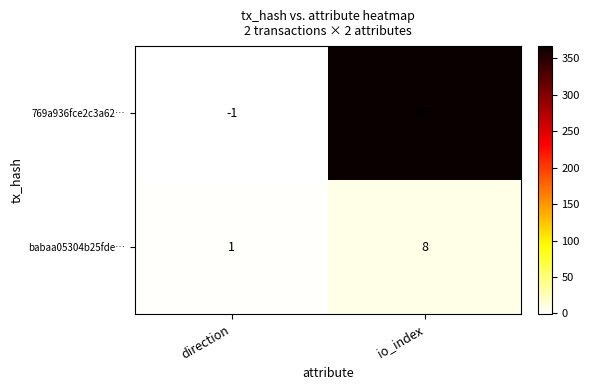

List the series in order of their overall mean, lowest first.

babaa05304b25fde…, 769a936fce2c3a62…